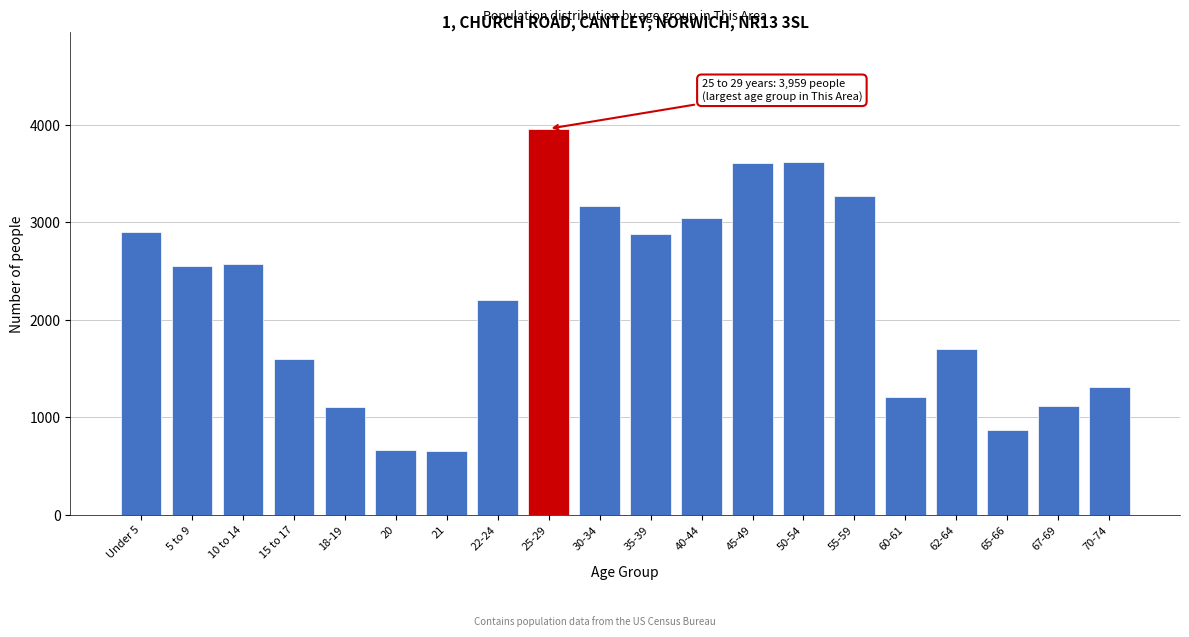

What is the label of the 15th bar from the left?

55-59